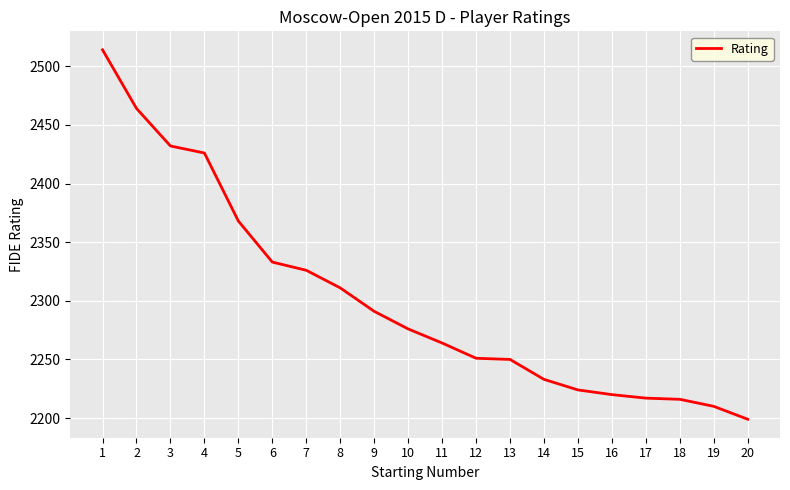

What is the maximum value shown in the chart?

2514